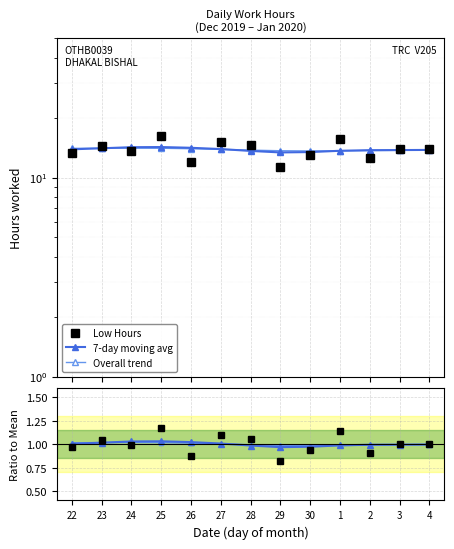

Where is the first local minimum for 7-day moving avg?

29